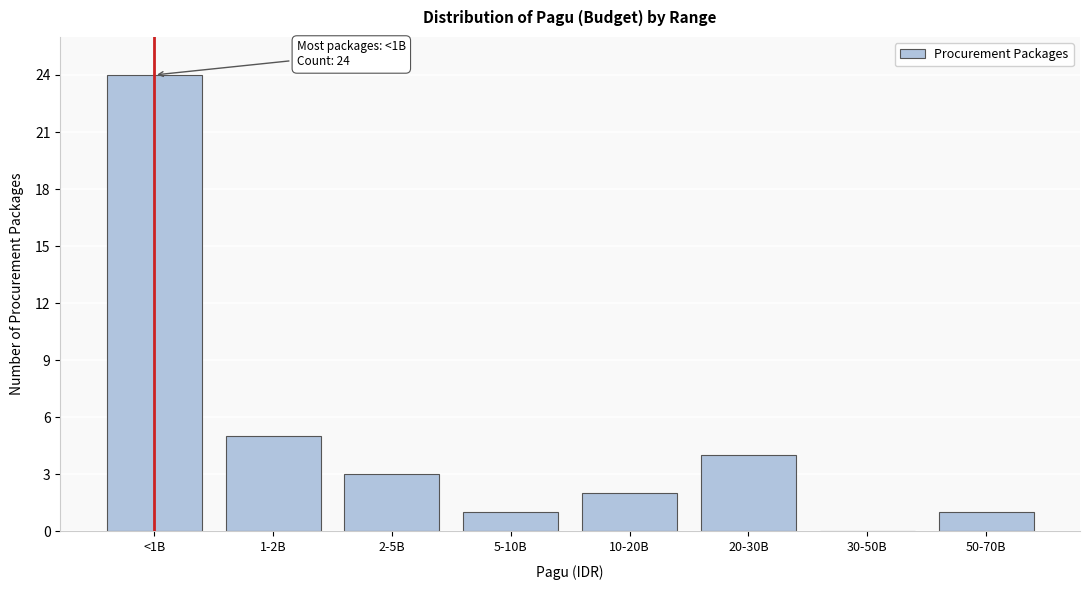

Reading left to right, list all the values displayed in this chart.

<1B=24	1-2B=5	2-5B=3	5-10B=1	10-20B=2	20-30B=4	30-50B=0	50-70B=1